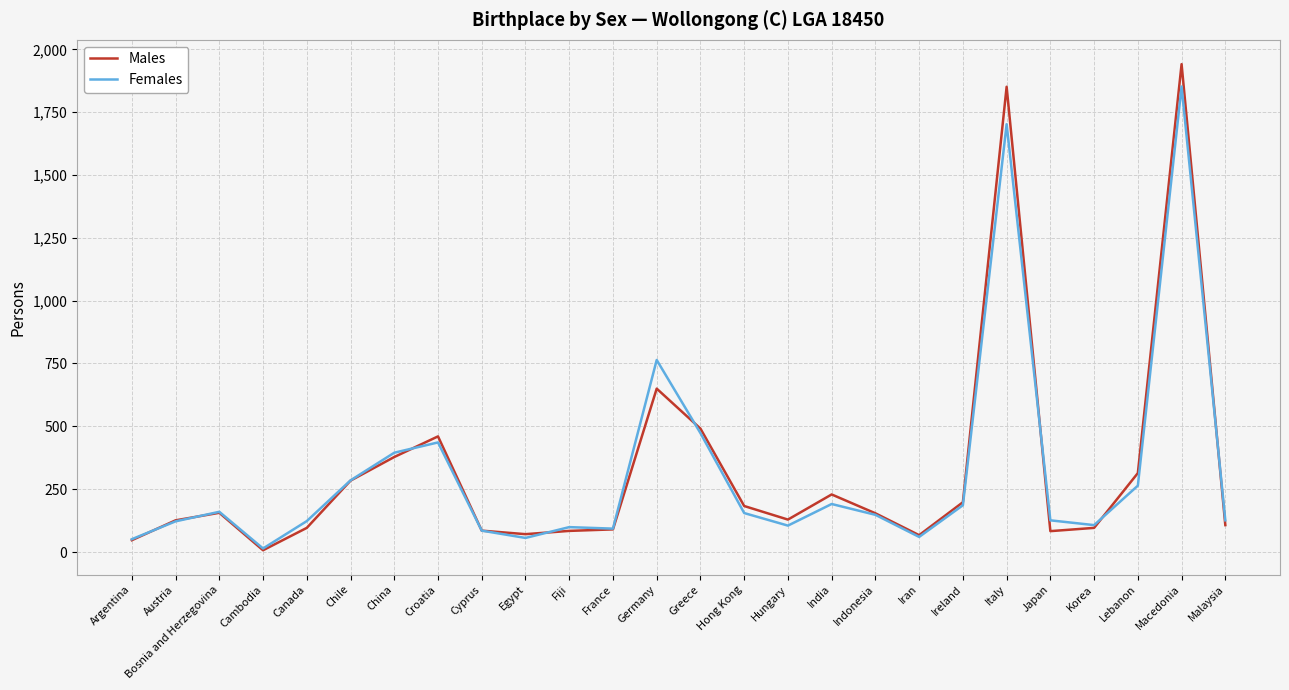

The Females series shows 436 at Croatia. True or false?

True